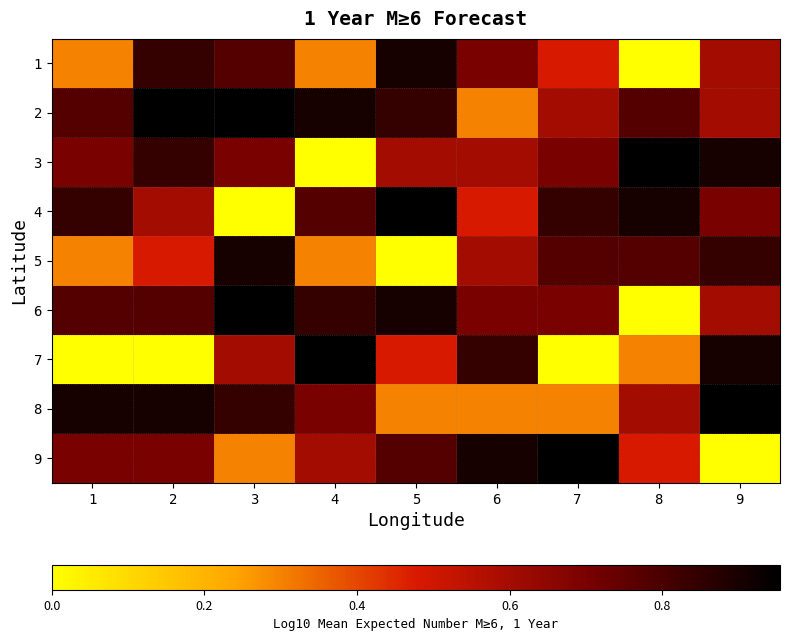

Reading right to left, list all the values displayed in this chart.

1: 9=0.6	8=0.0	7=0.5	6=0.7	5=0.9	4=0.3	3=0.8	2=0.8	1=0.3
2: 9=0.6	8=0.8	7=0.6	6=0.3	5=0.8	4=0.9	3=1.0	2=1.0	1=0.8
3: 9=0.9	8=1.0	7=0.7	6=0.6	5=0.6	4=0.0	3=0.7	2=0.8	1=0.7
4: 9=0.7	8=0.9	7=0.8	6=0.5	5=1.0	4=0.8	3=0.0	2=0.6	1=0.8
5: 9=0.8	8=0.8	7=0.8	6=0.6	5=0.0	4=0.3	3=0.9	2=0.5	1=0.3
6: 9=0.6	8=0.0	7=0.7	6=0.7	5=0.9	4=0.8	3=1.0	2=0.8	1=0.8
7: 9=0.9	8=0.3	7=0.0	6=0.8	5=0.5	4=1.0	3=0.6	2=0.0	1=0.0
8: 9=1.0	8=0.6	7=0.3	6=0.3	5=0.3	4=0.7	3=0.8	2=0.9	1=0.9
9: 9=0.0	8=0.5	7=1.0	6=0.9	5=0.8	4=0.6	3=0.3	2=0.7	1=0.7